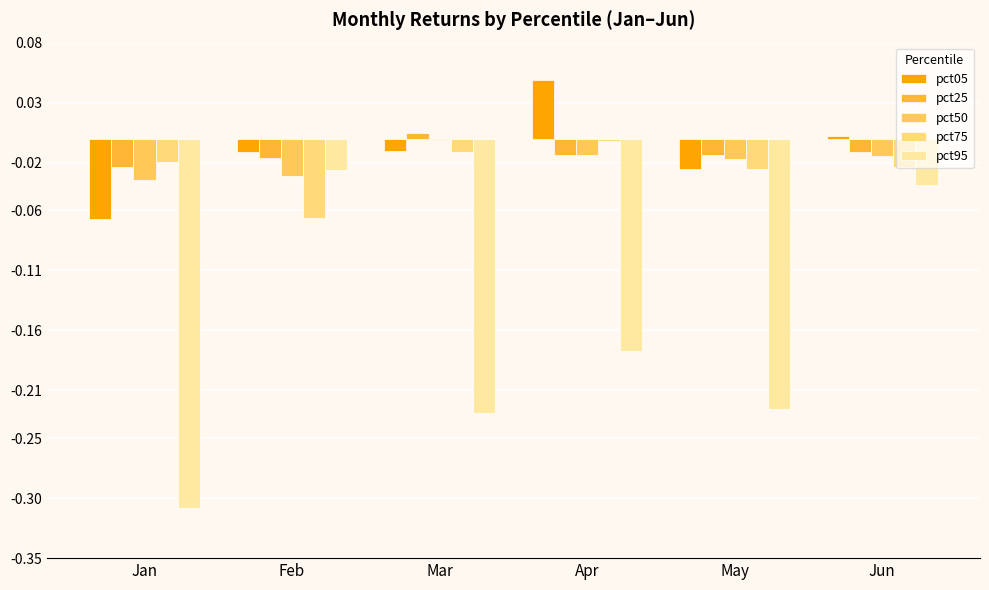

List the series in order of their peak value, lowest first.

pct95, pct75, pct50, pct25, pct05